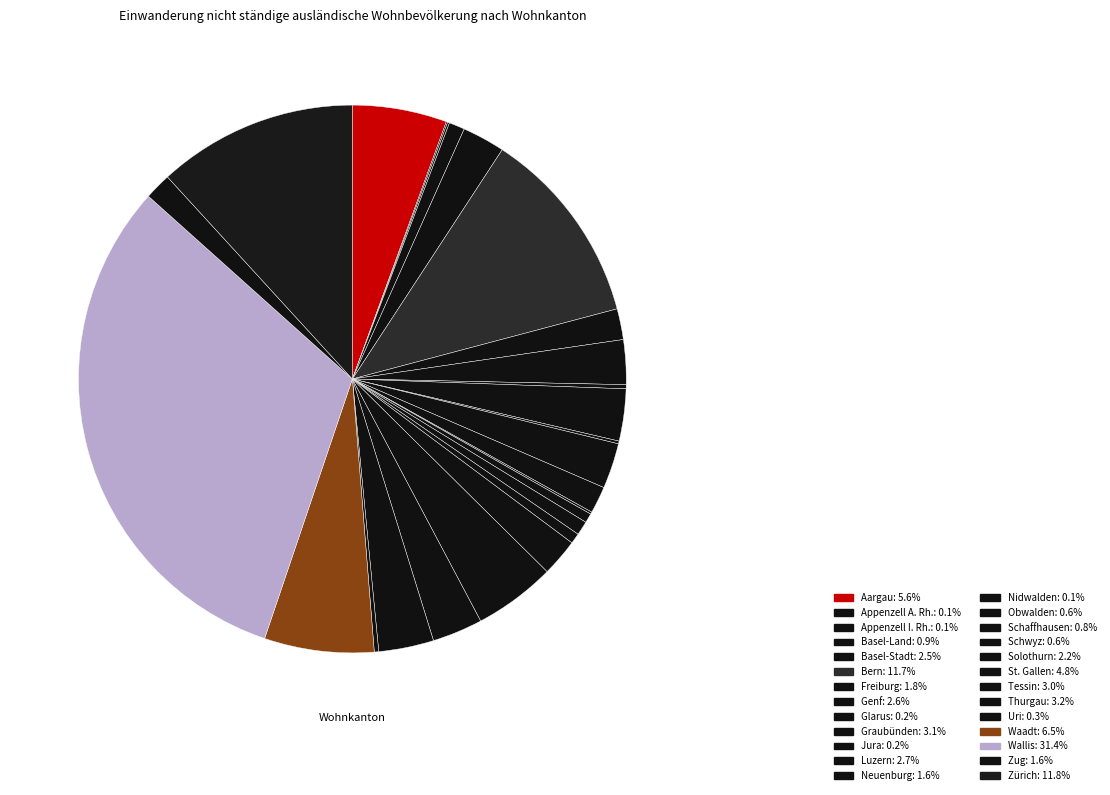

Which category has the biggest portion of the pie?

Wallis